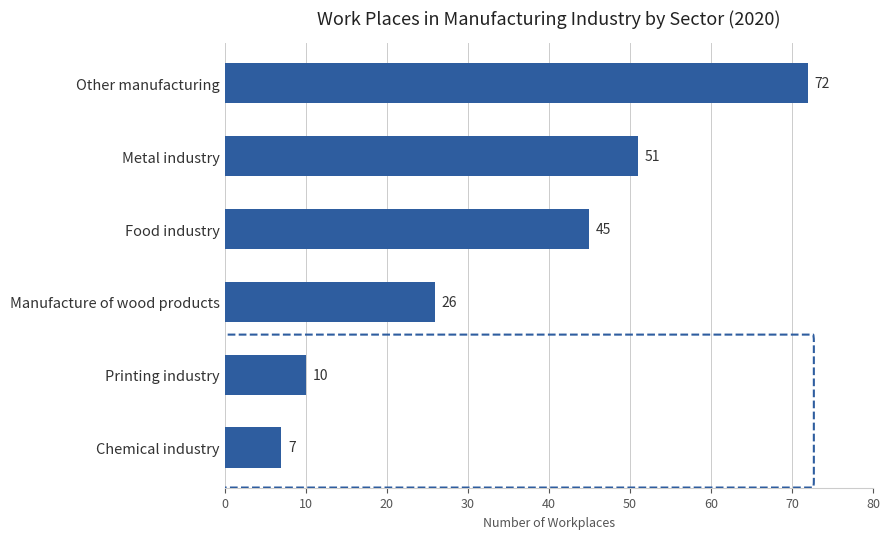

What is the label of the 6th bar from the bottom?

Other manufacturing